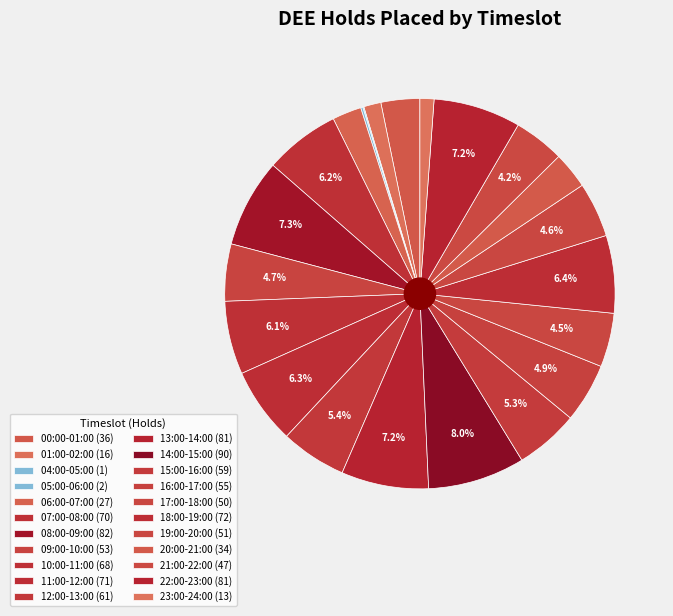

Is there any slice that represents more than half of the pie?

No